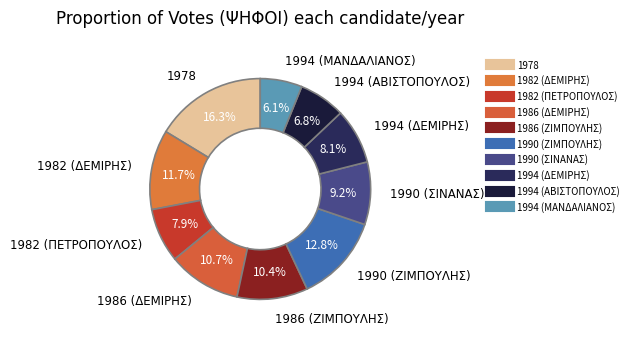

Do 1986 (ΔΕΜΙΡΗΣ) and 1978 together represent more than half of the pie?

No